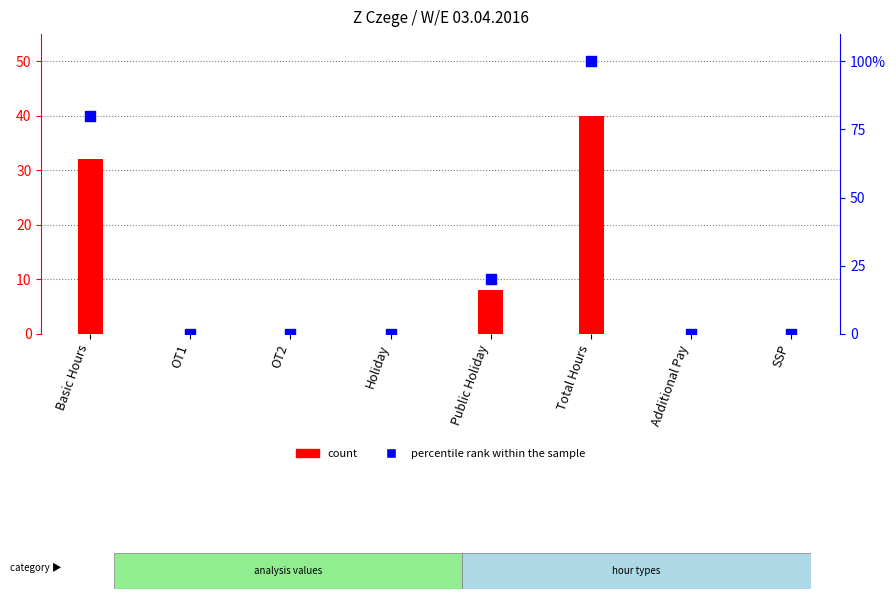

Which series reaches the minimum Y coordinate?

count